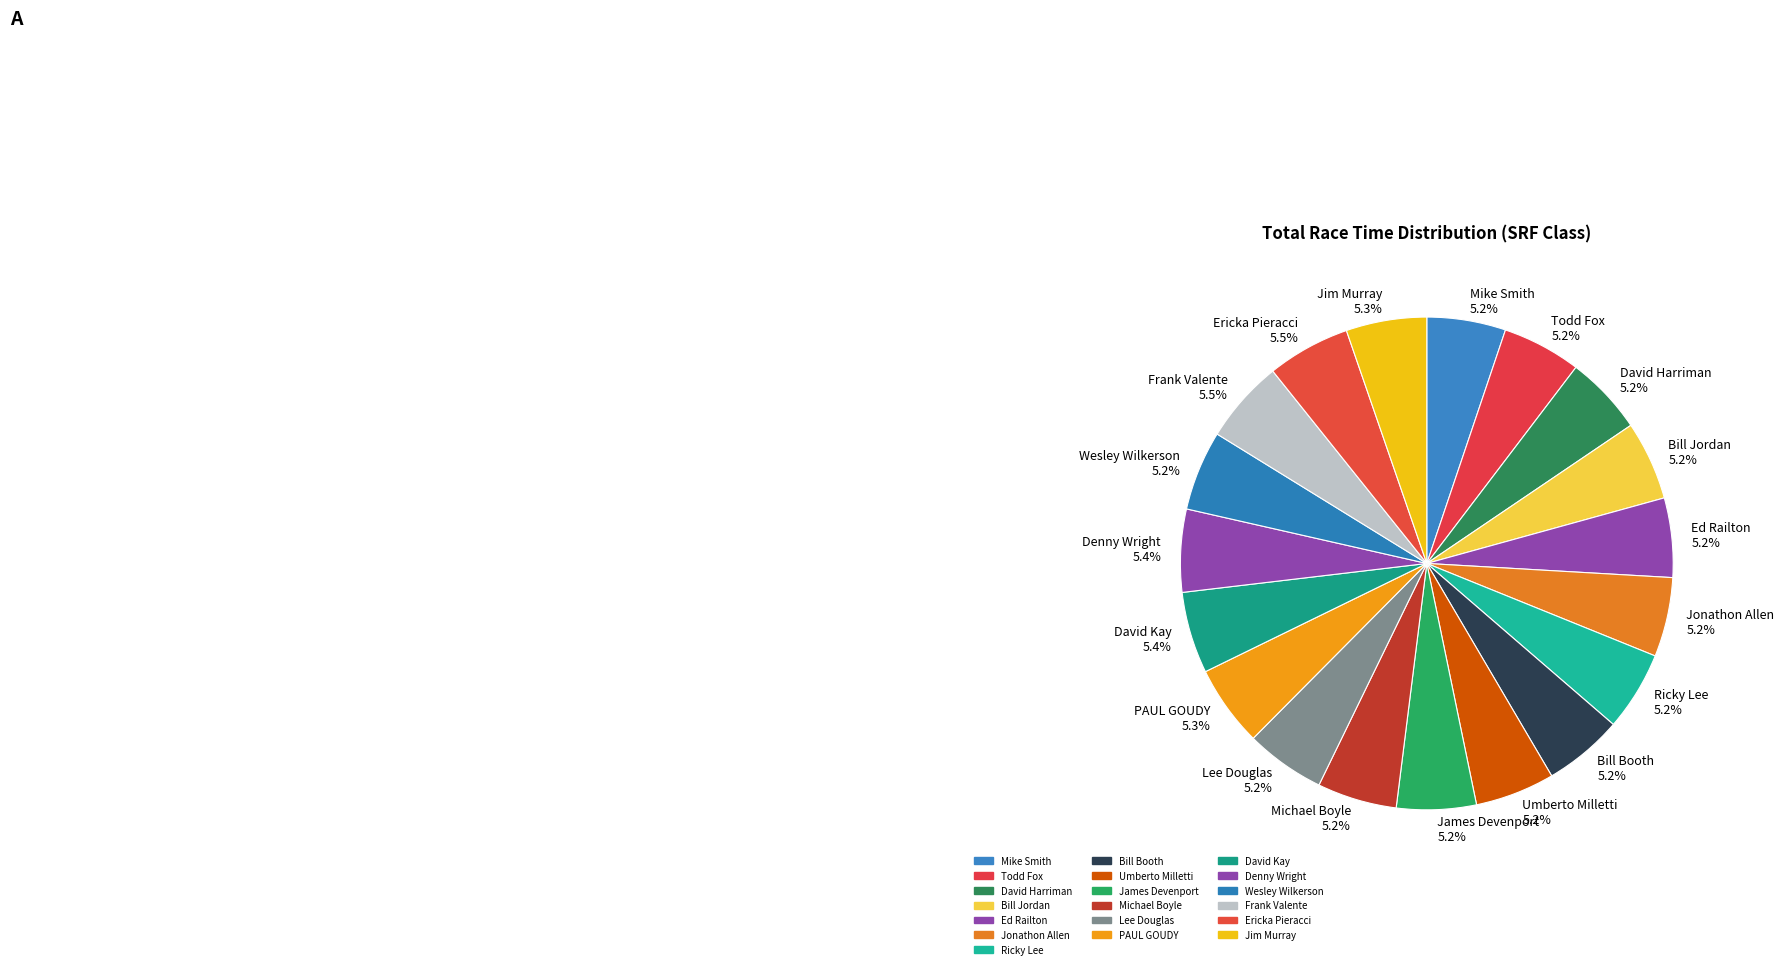

Does any single category account for the majority?

No